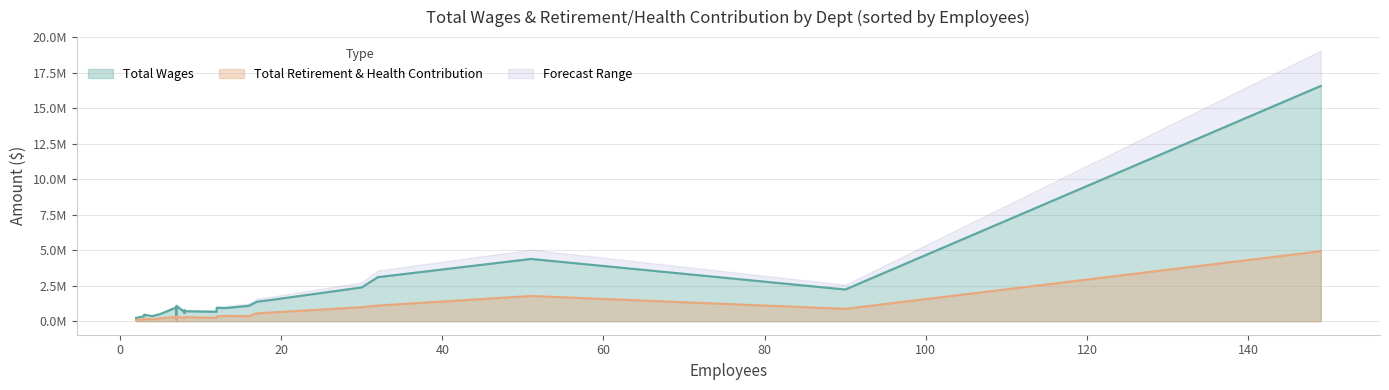

True or false: Total Retirement & Health Contribution has more than 2 interior local peaks.

True